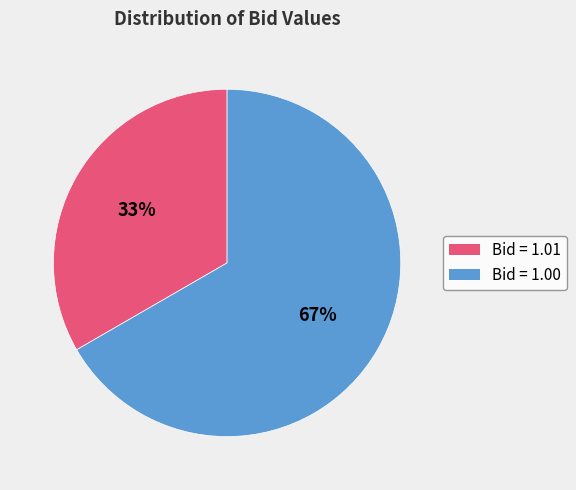

What percentage is the Bid = 1.00 slice, to the nearest percent?

67%